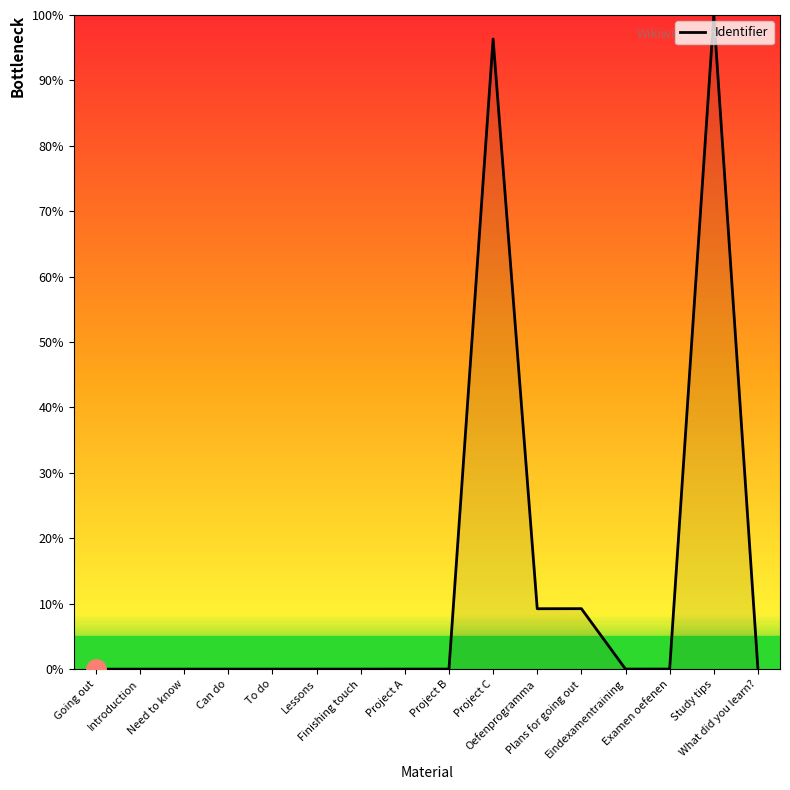

Which category has the highest value across all series?

Study tips